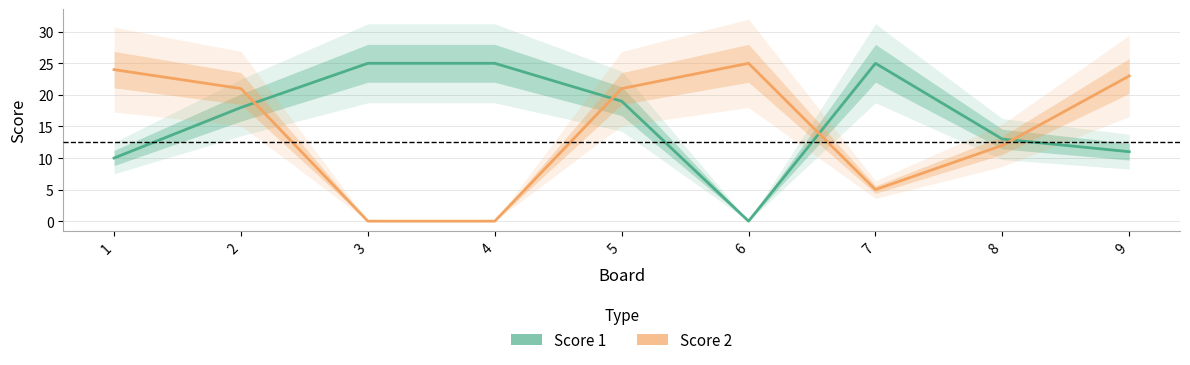

After their last crossing, which series has the higher values: Score 2 or Score 1?

Score 2